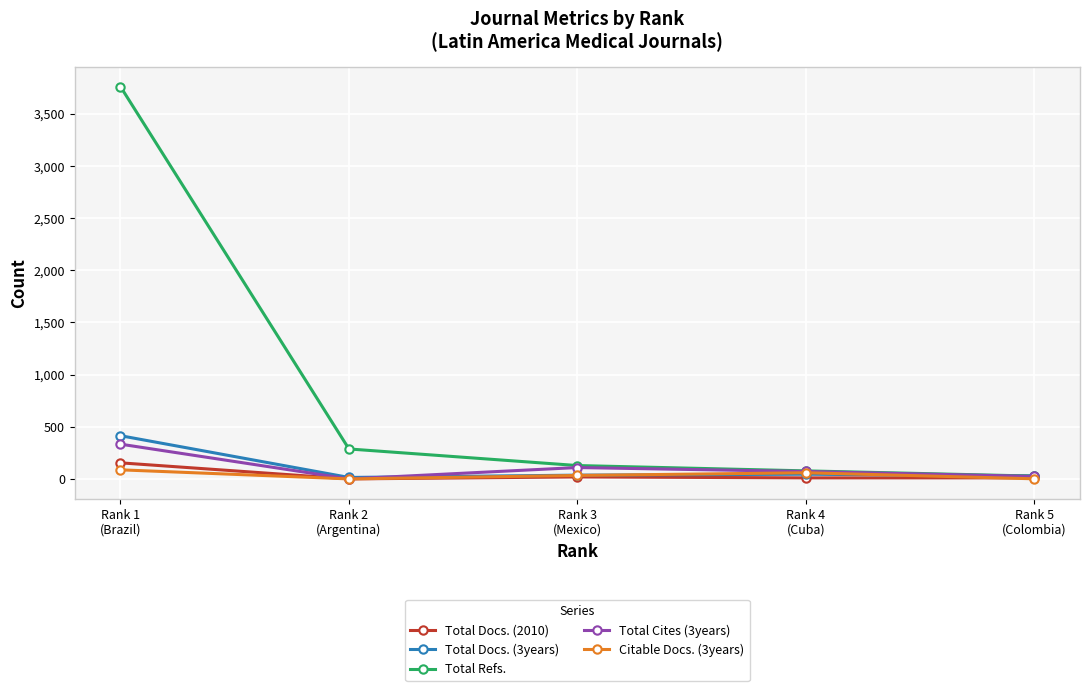

What is the maximum value shown in the chart?

3759